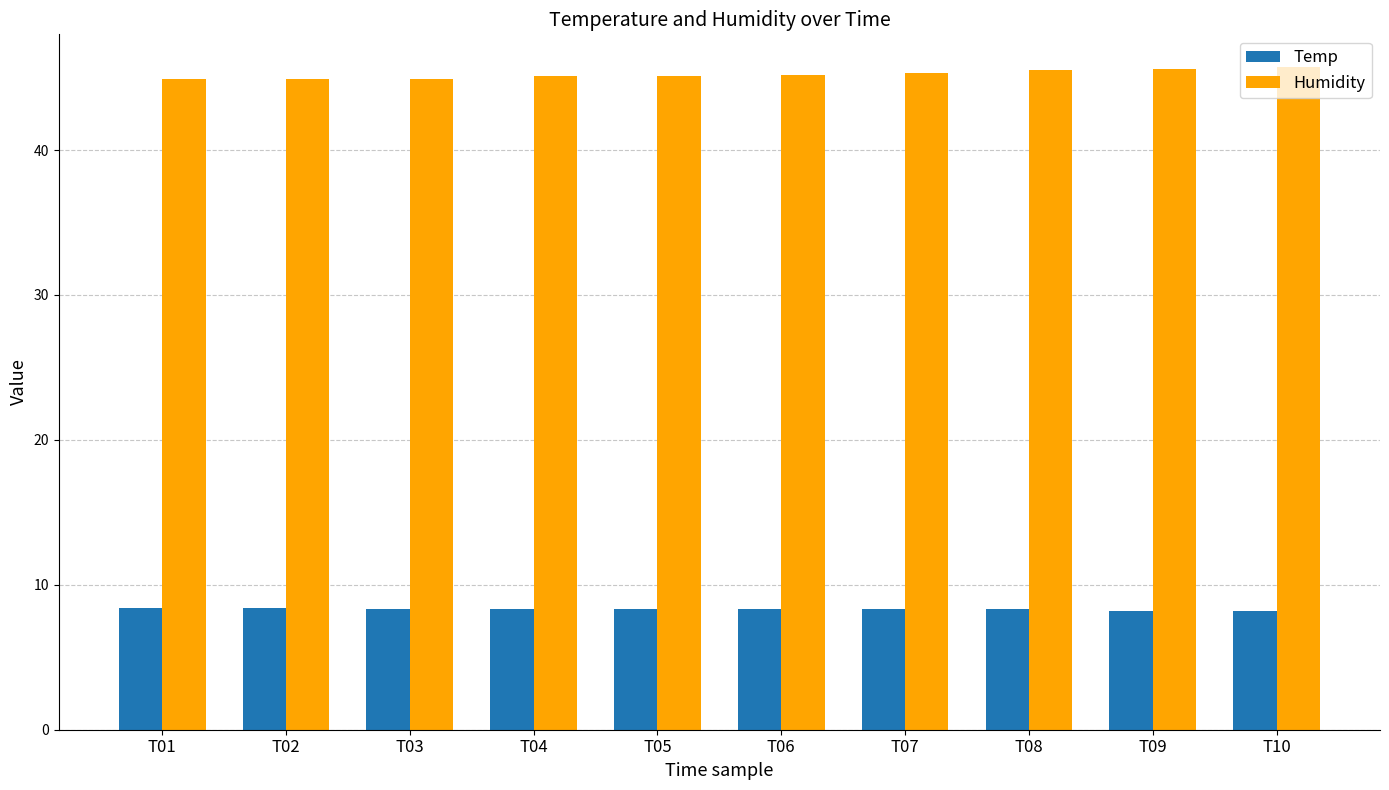

What is the average value of the Temp series?

8.3